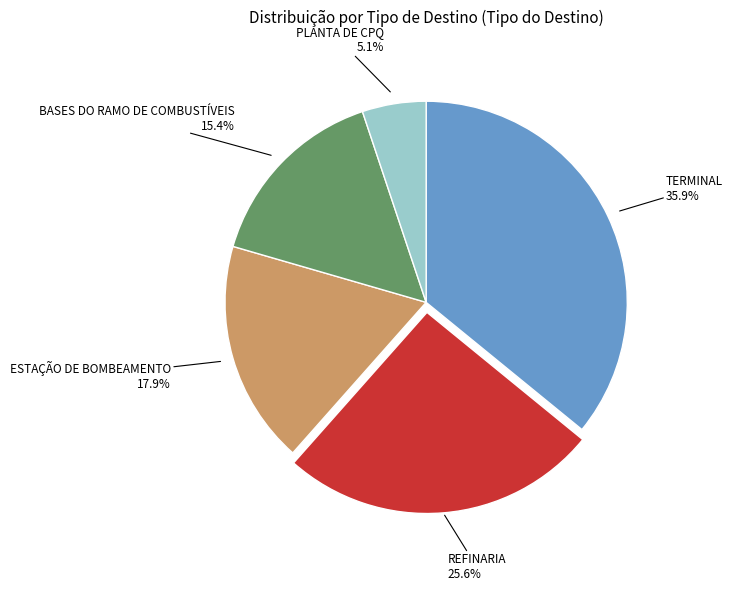

Which slice is the largest?

TERMINAL